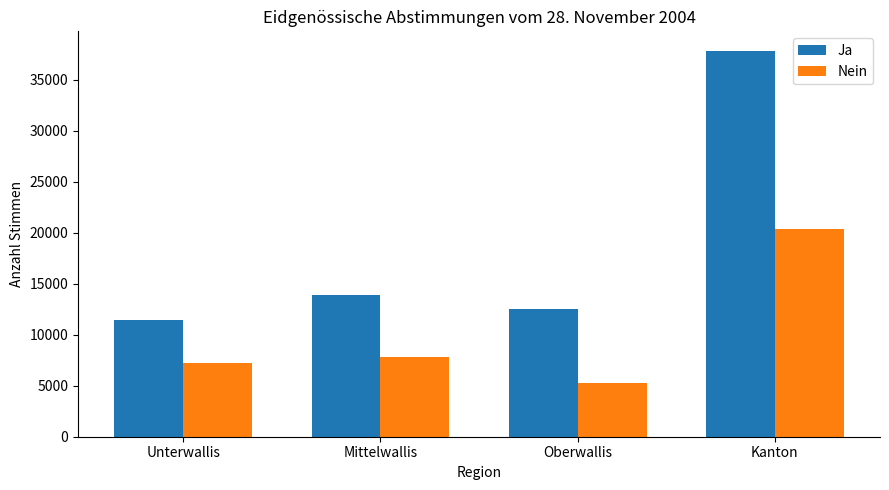

What are all the series names shown in the legend?

Ja, Nein